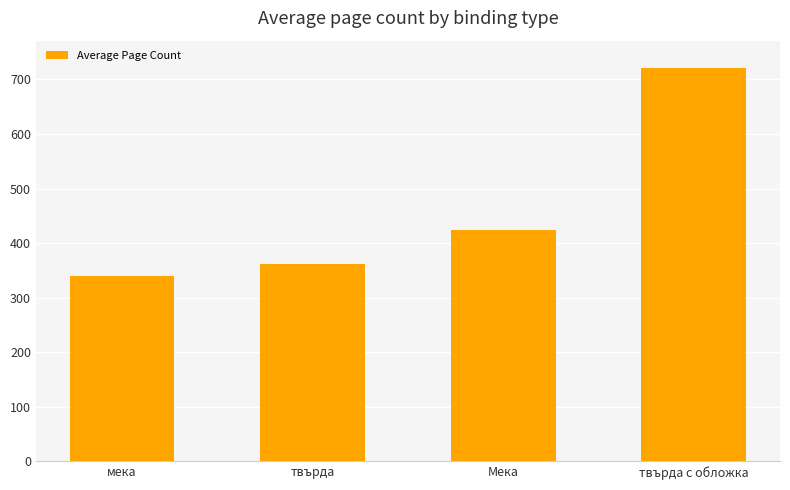

What is the value of the 1st bar from the left?

339